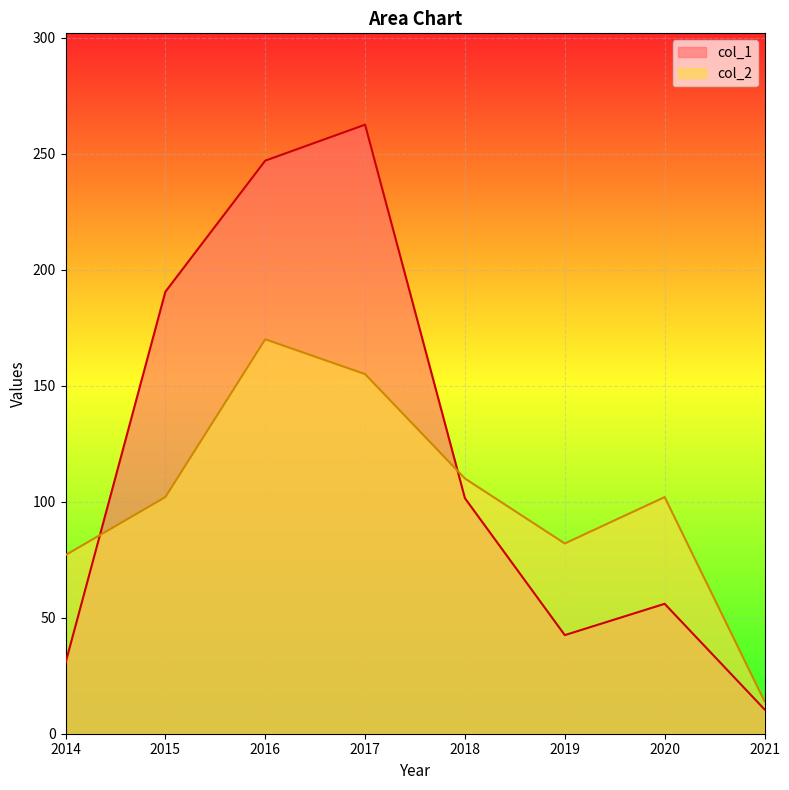

Which label corresponds to the largest value in the chart?

2017